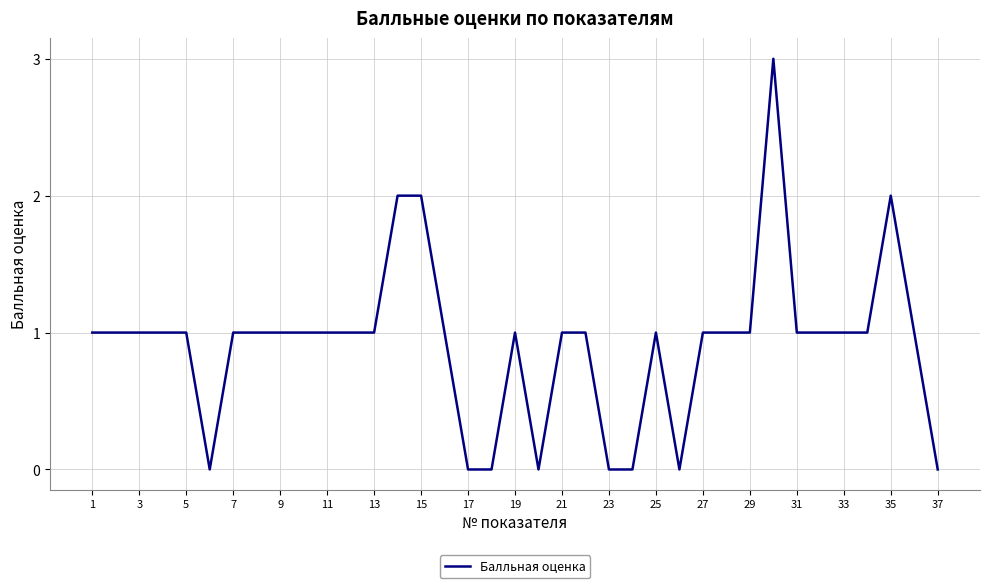

What is the maximum value shown in the chart?

3